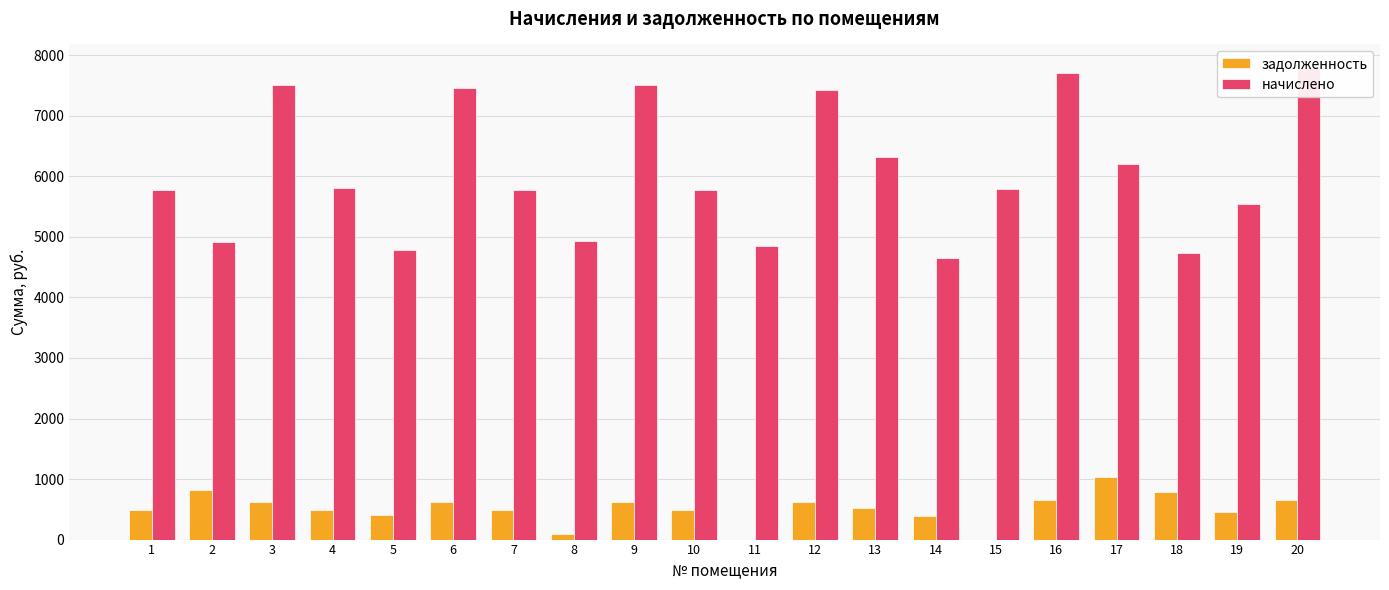

True or false: задолженность has a value of -659.0 at 11.

False